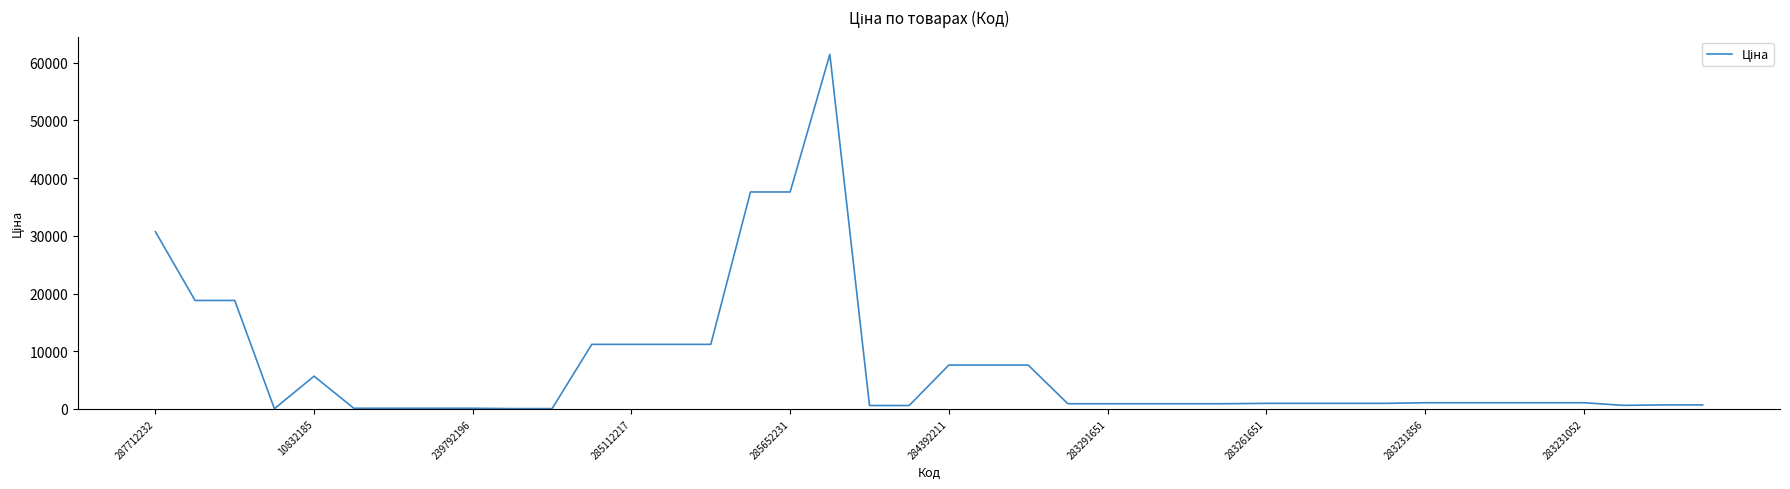

What is the greatest value displayed?

61434.3